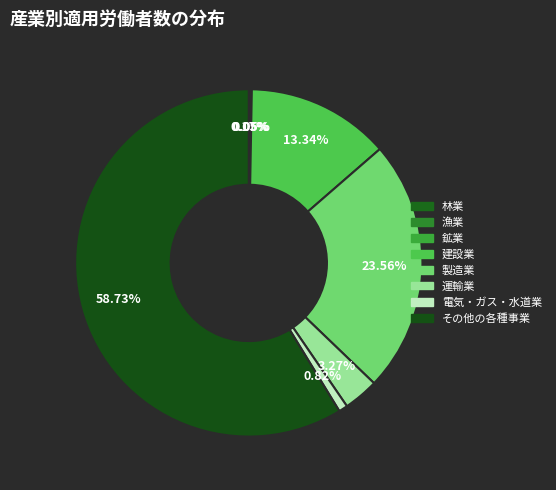

What is the smallest slice in the pie chart?

漁業